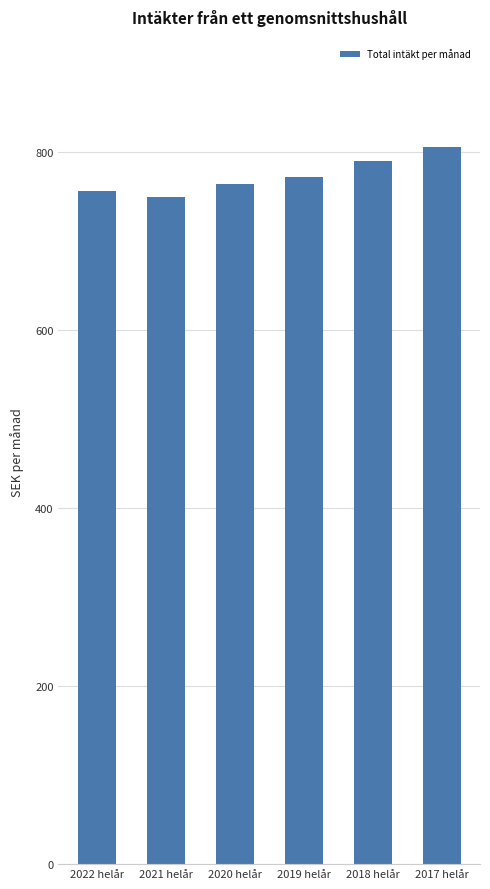

Reading left to right, transcribe all the data shown in this chart.

2022 helår=755.6	2021 helår=748.9	2020 helår=764.0	2019 helår=771.2	2018 helår=789.8	2017 helår=805.2